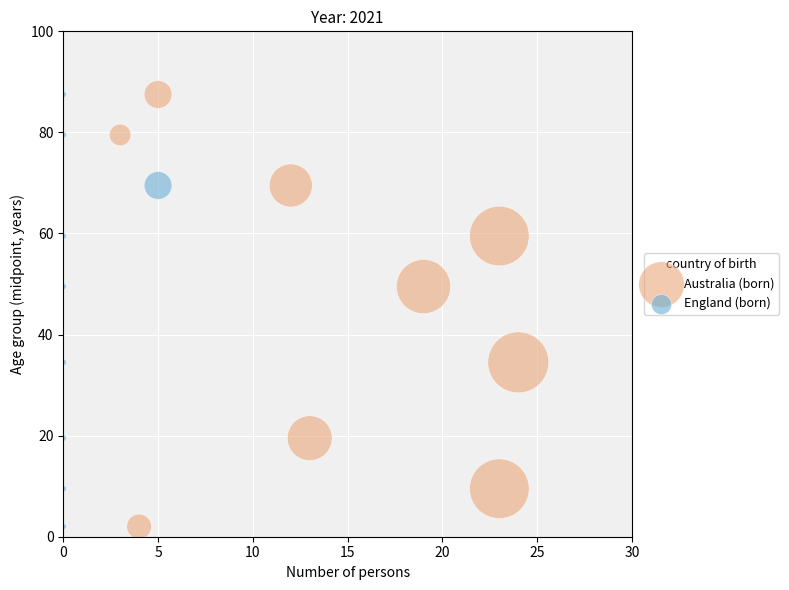

What are all the series names shown in the legend?

Australia (born), England (born)